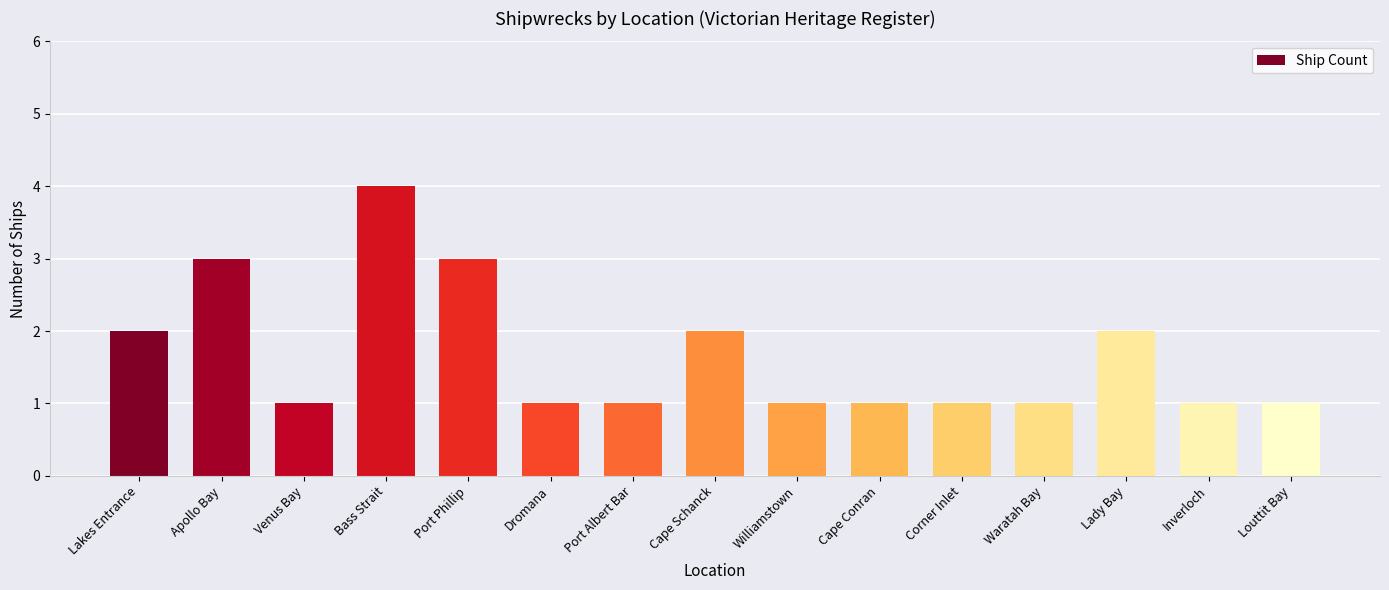

The value at Port Phillip is 3. True or false?

True